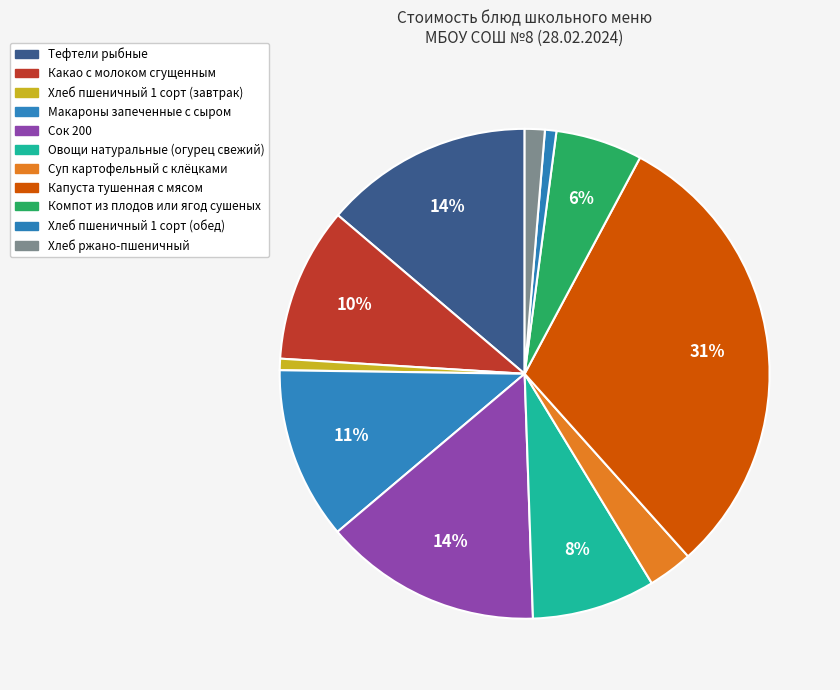

Does Овощи натуральные (огурец свежий) account for over 50% of the chart?

No